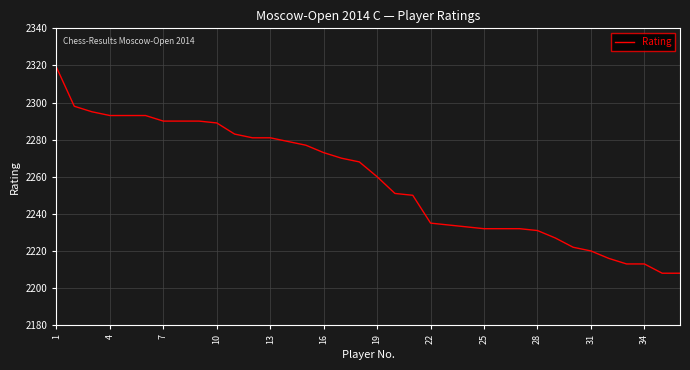

What is the difference between the maximum and minimum values?

111